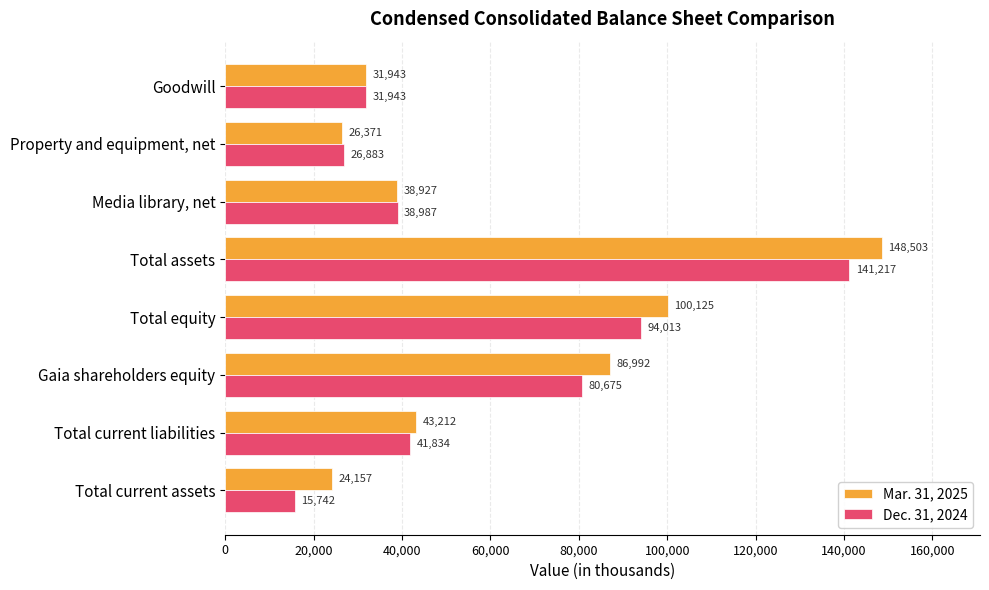

Is the value of Dec. 31, 2024 at Media library, net greater than the value of Mar. 31, 2025 at Total assets?

No